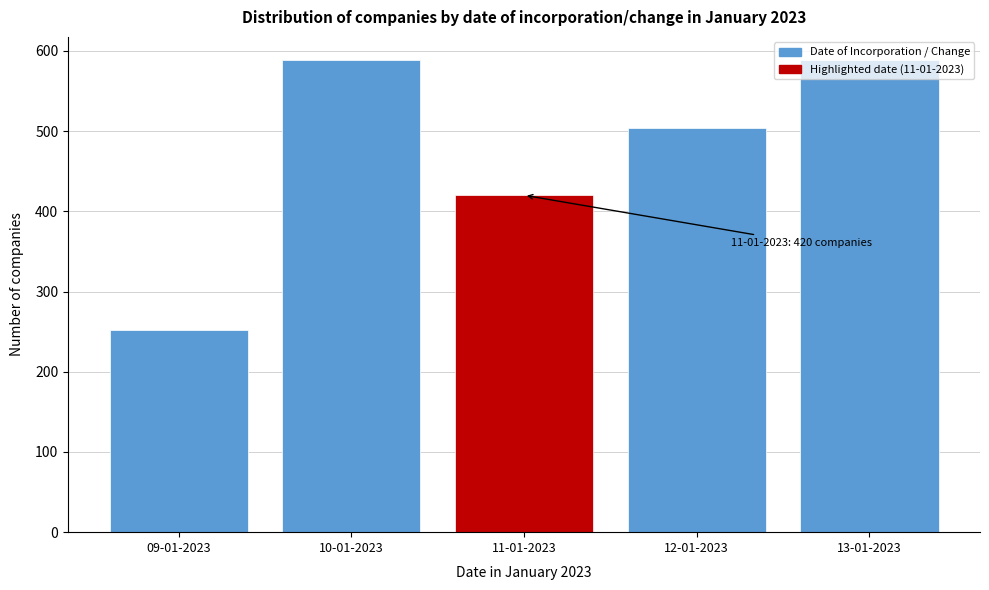

What is the change in value from 09-01-2023 to 10-01-2023?

+336